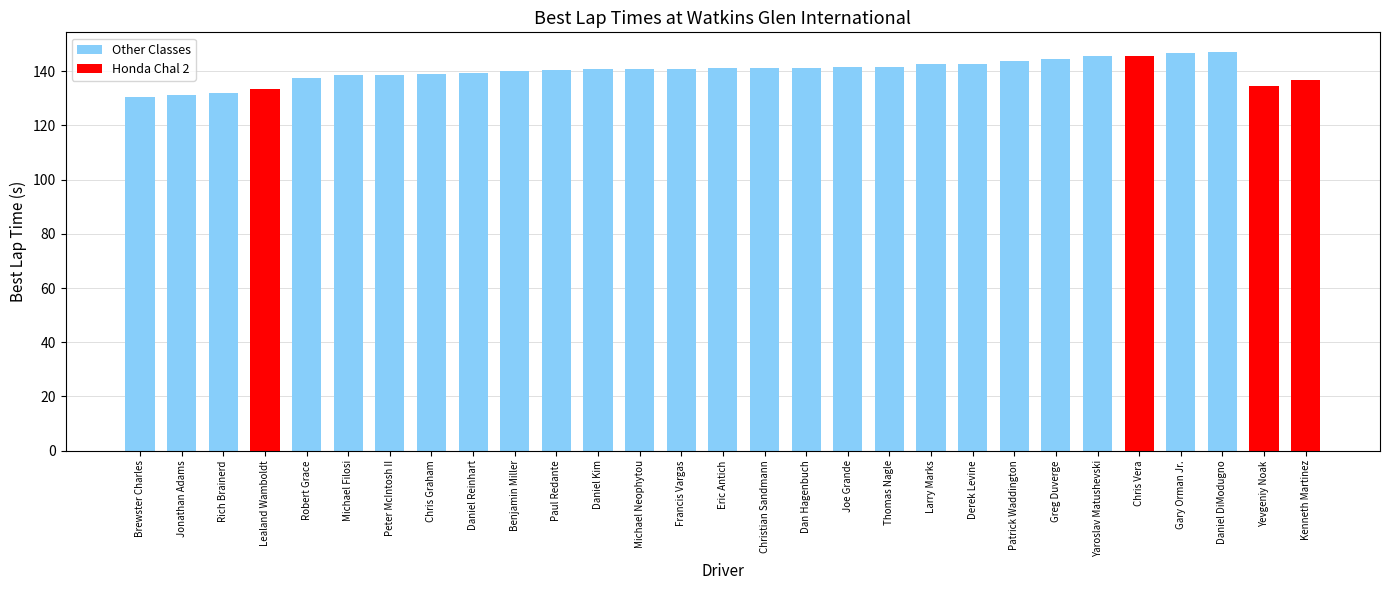

What is the approximate value at Francis Vargas?

141.0